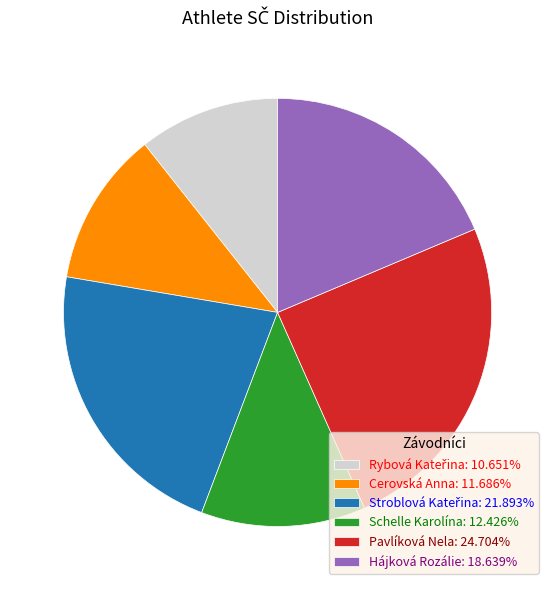

Approximately how many times larger is the value at Schelle Karolína: 12.426% compared to Hájková Rozálie: 18.639%?

0.7